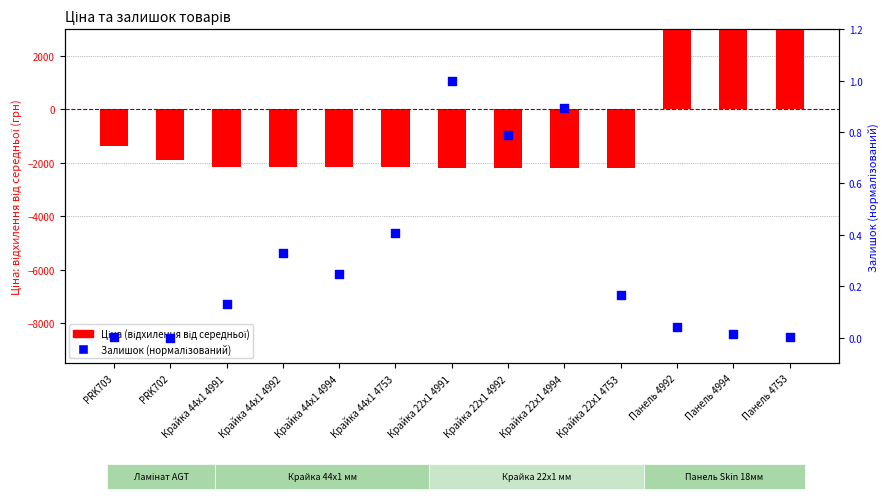

Which series contains the lowest Y value?

Ціна (відхил.)